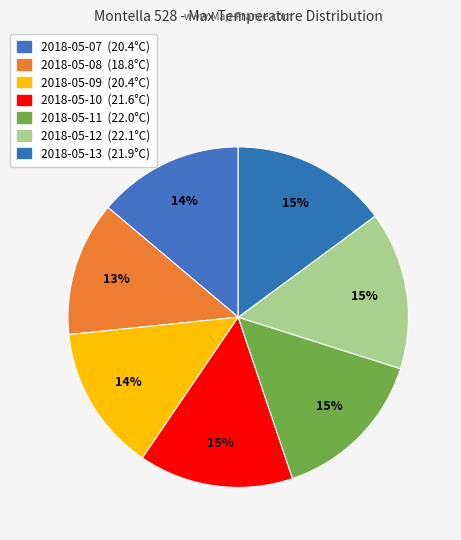

Count the number of slices in the pie.

7